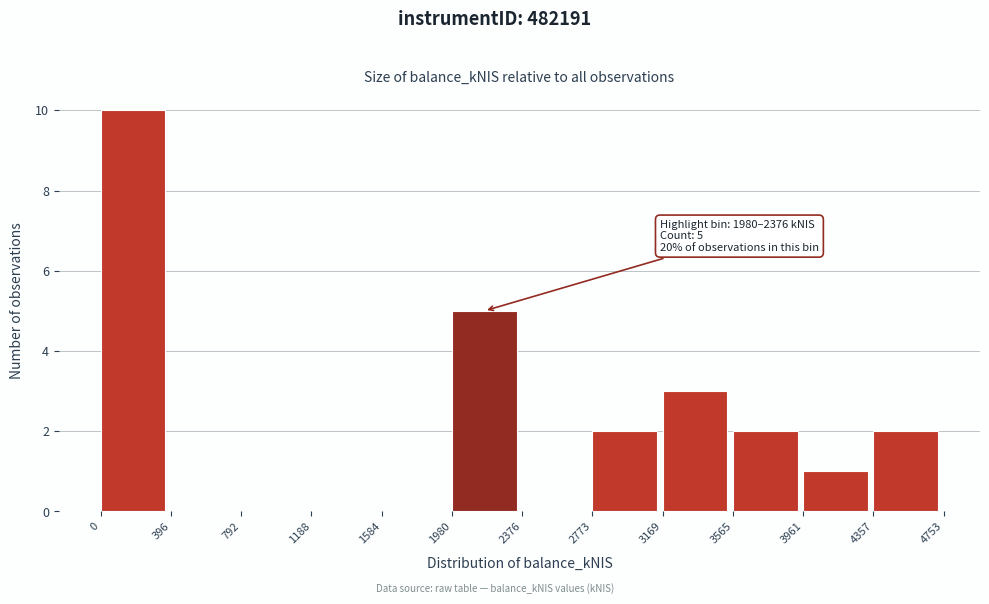

Which range on the x-axis has the tallest bar?

0 to 396